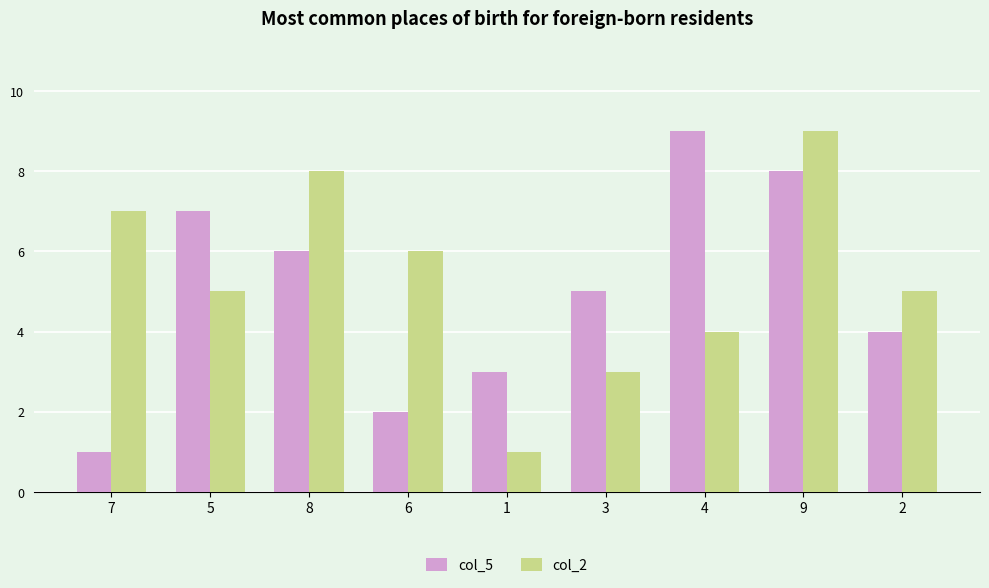

How many groups of bars are there?

9